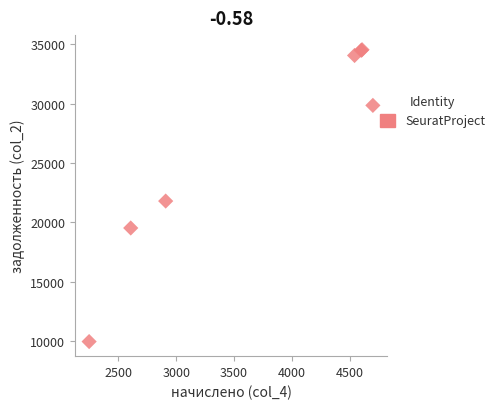

What Y value in the scatter plot is closest to 22259?

21803.1